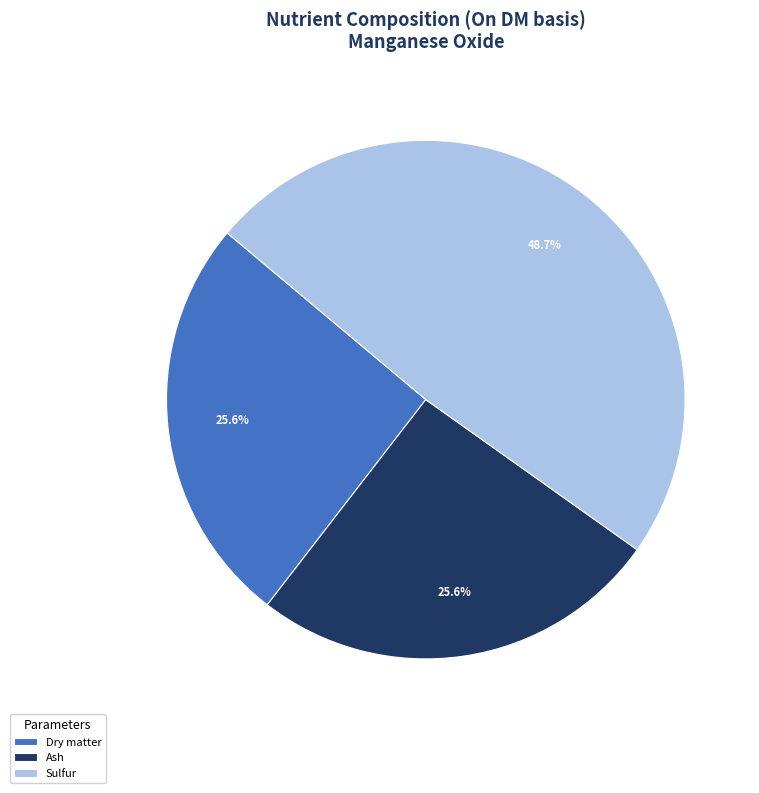

What portion of the pie excludes Dry matter?

74.4%